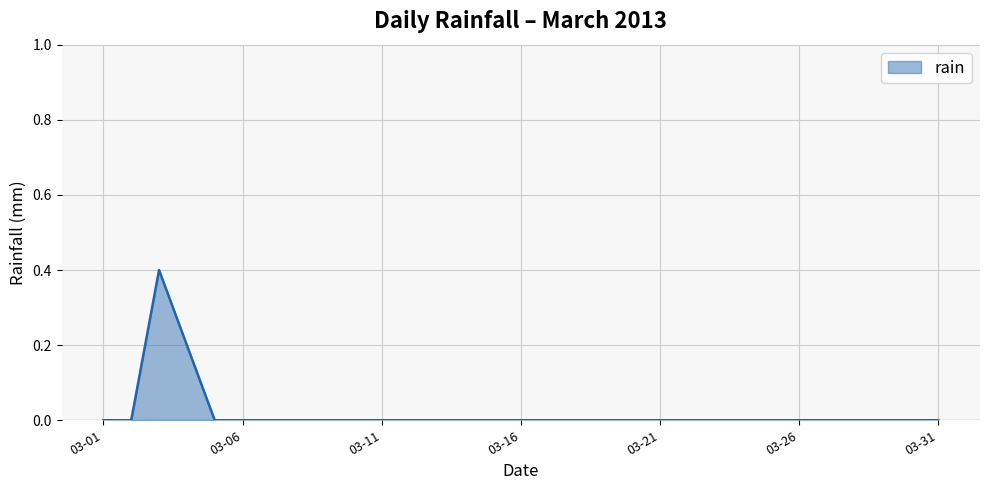

What is the sum of all values?

0.6